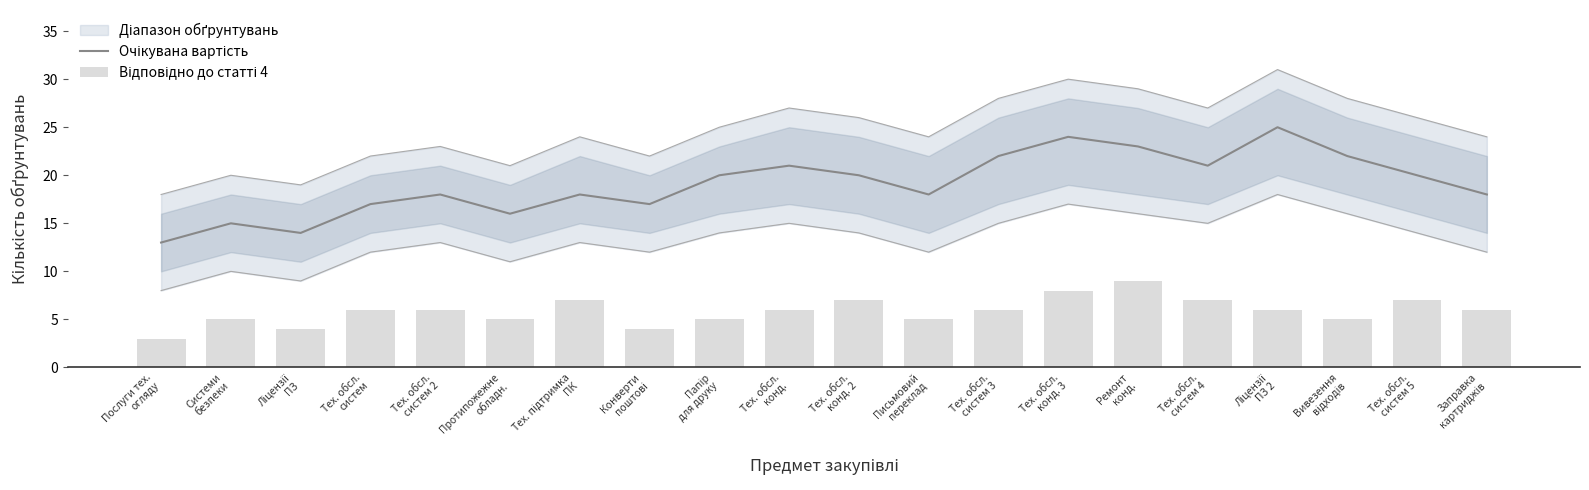

What is the difference between the Відповідно до статті 4 values at Послуги тех.
огляду and Системи
безпеки?

2